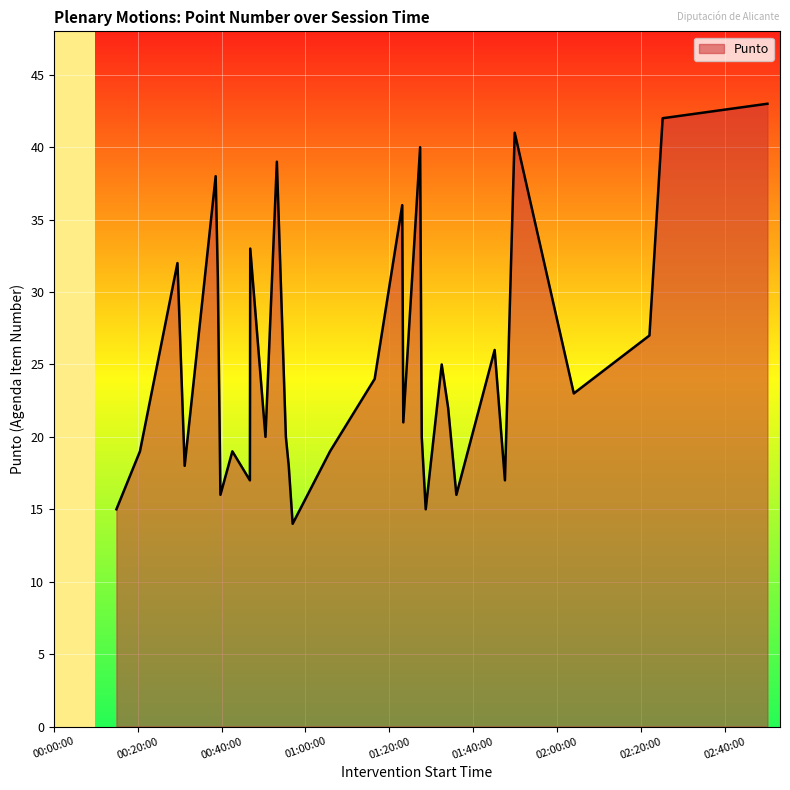

What is the minimum value shown in the chart?

14